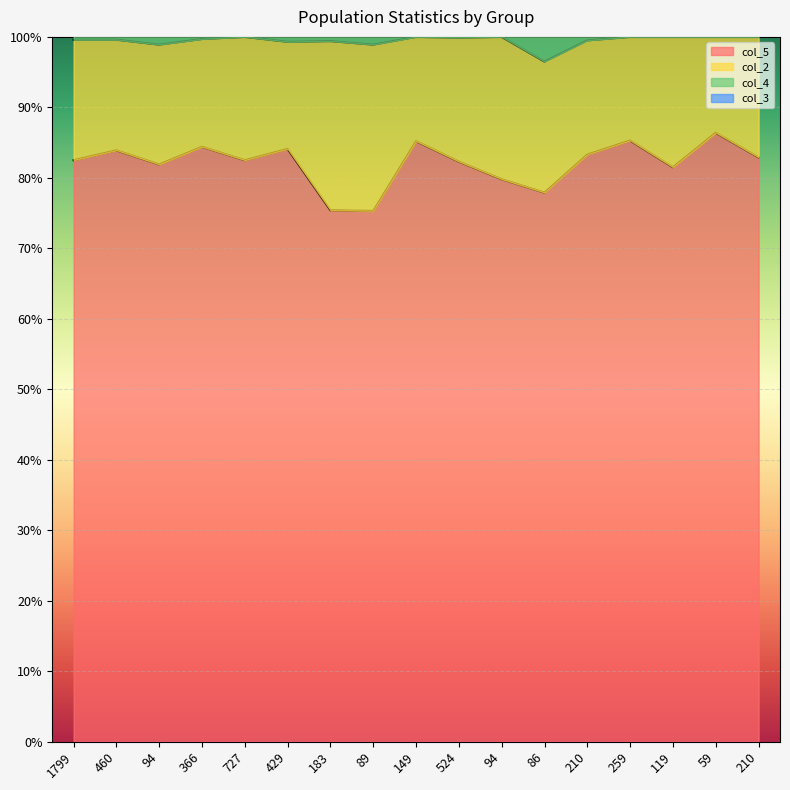

What is the smallest value displayed?

75.3